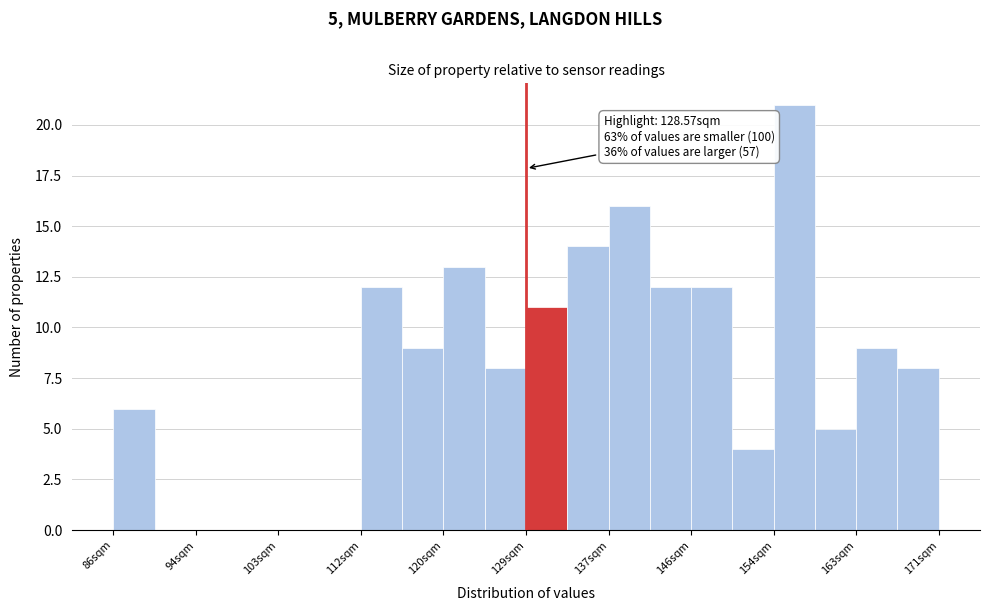

Over which range of the x-axis is the bar tallest?

154 to 158